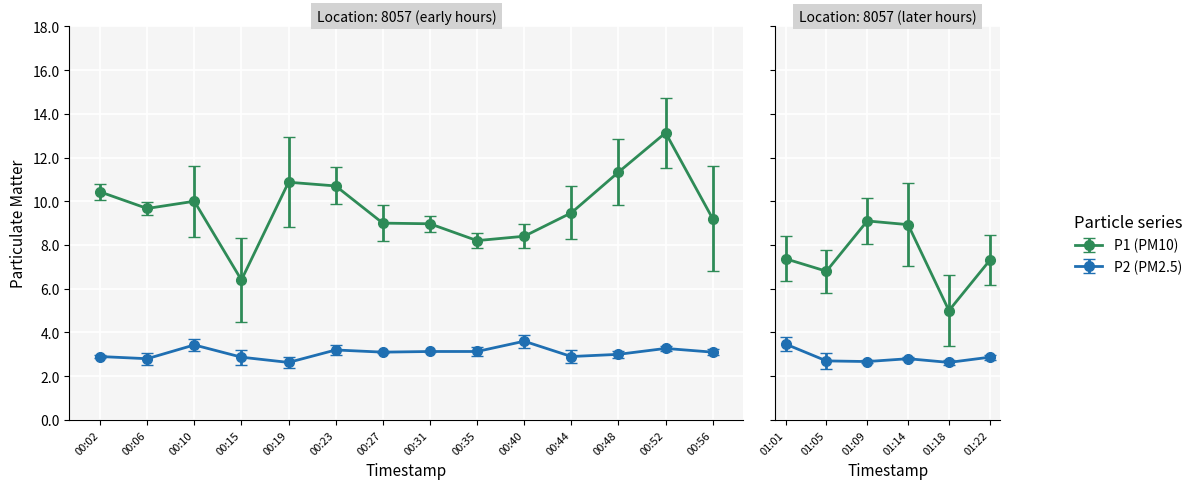

What is the label of the 11th point from the left?

00:44